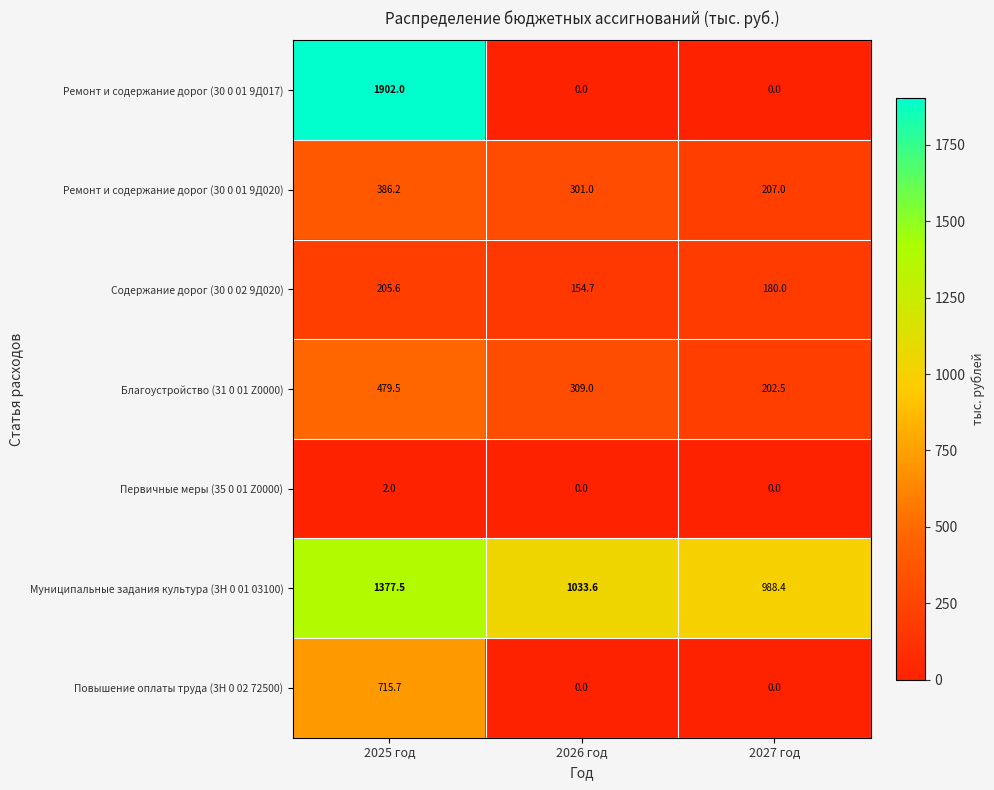

Which series changed the most between 2026 год and 2027 год?

Благоустройство (31 0 01 Z0000)